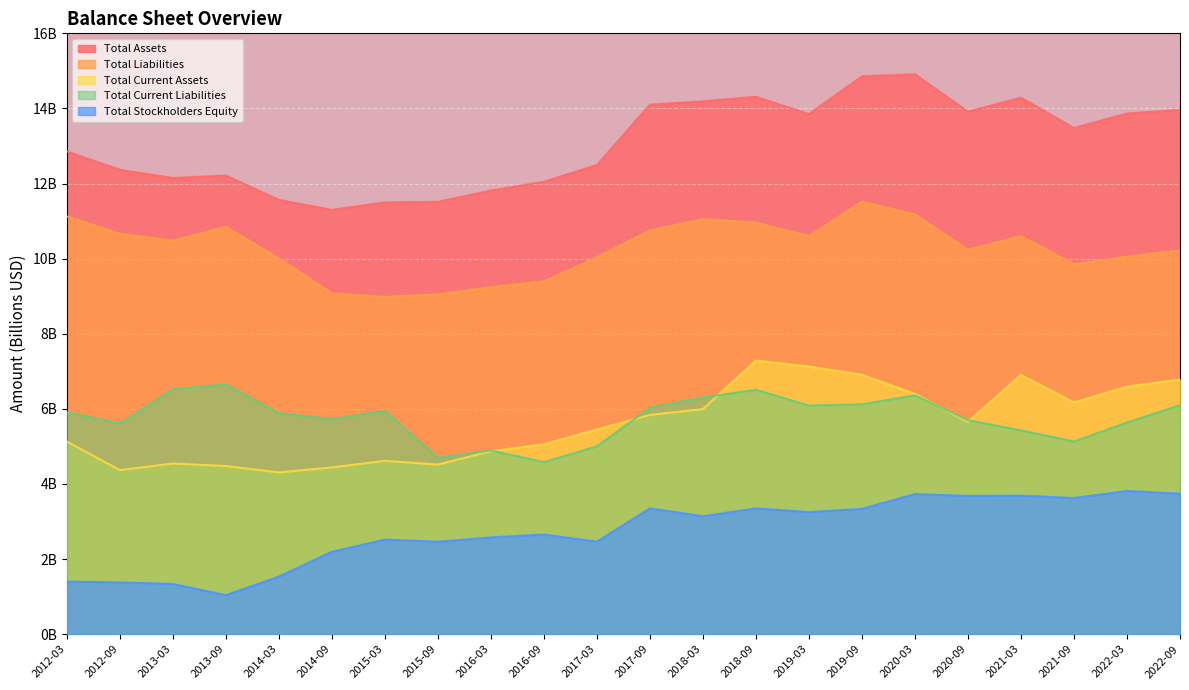

Rank the series by their maximum value, from lowest to highest.

Total Stockholders Equity, Total Current Liabilities, Total Current Assets, Total Liabilities, Total Assets